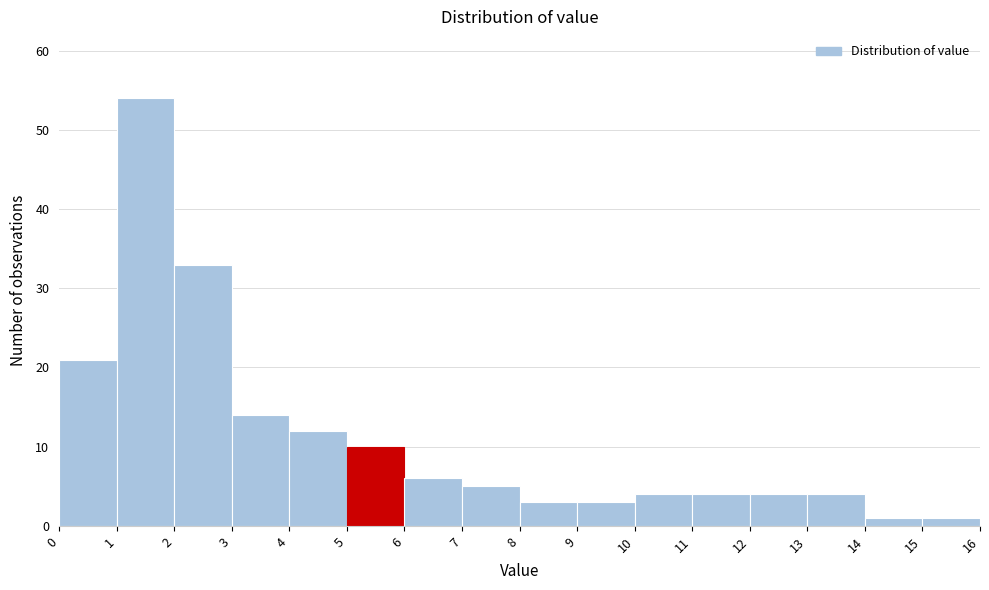

Reading left to right, list every bar in this chart as the range it spans on the x-axis followed by its height. The values are not printed on the chart, so give them approximately, as read against the axis.

0 to 1: 21
1 to 2: 54
2 to 3: 33
3 to 4: 14
4 to 5: 12
5 to 6: 10
6 to 7: 6
7 to 8: 5
8 to 9: 3
9 to 10: 3
10 to 11: 4
11 to 12: 4
12 to 13: 4
13 to 14: 4
14 to 15: 1
15 to 16: 1